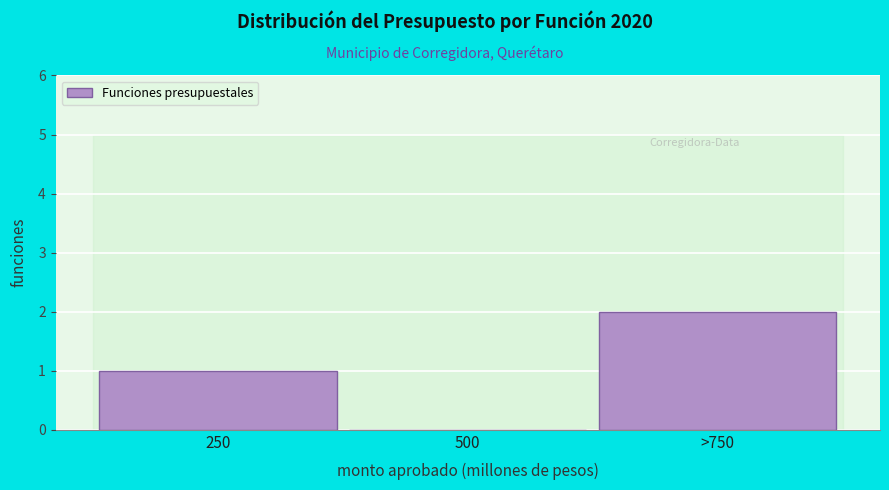

Reading right to left, list all the values displayed in this chart.

>750=2	500=0	250=1